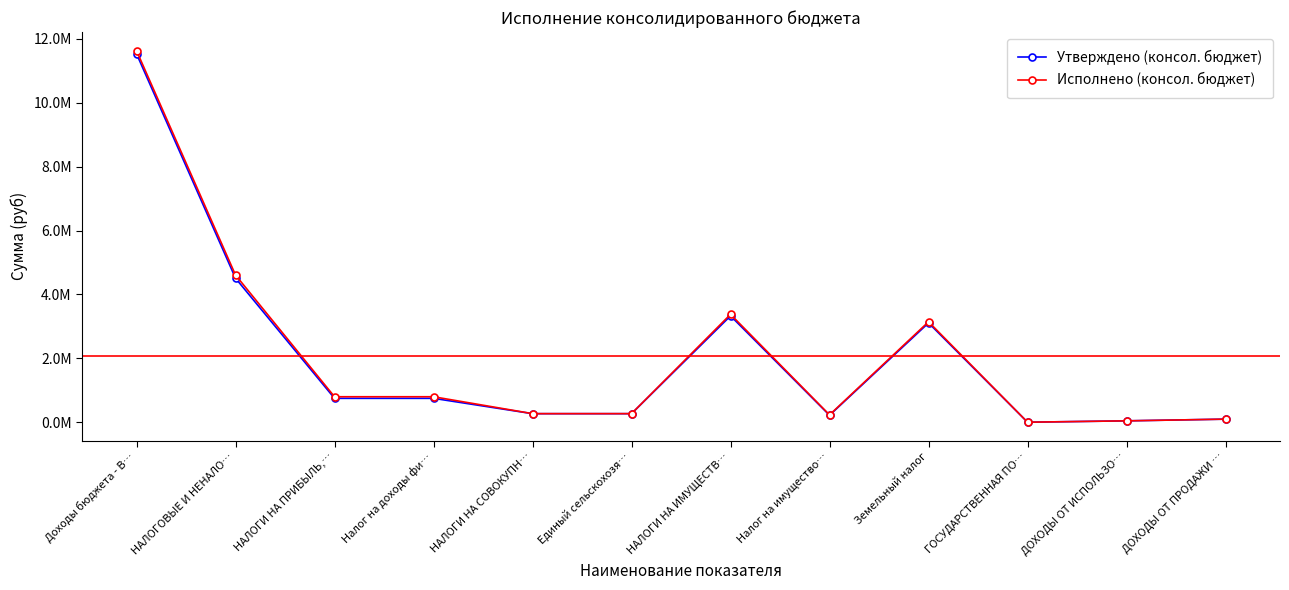

Which series has the largest total across all categories?

Исполнено (консол. бюджет)